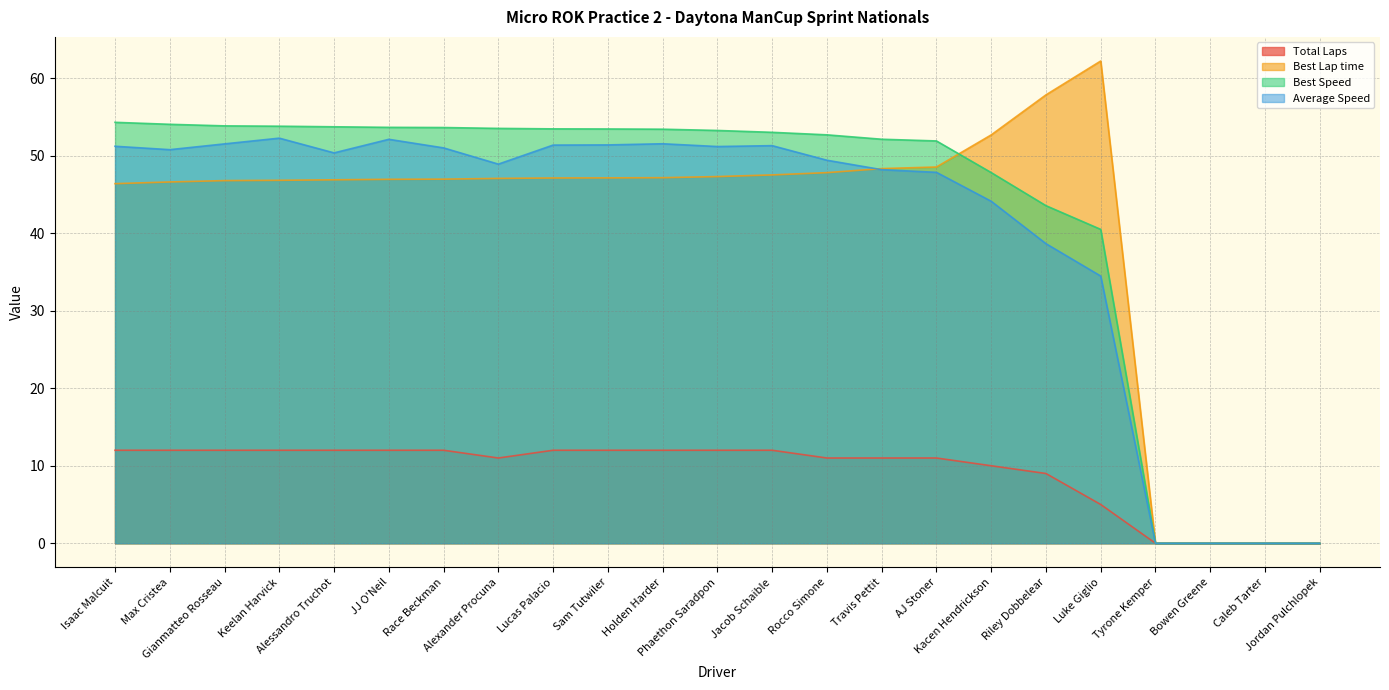

Rank the series at Travis Pettit from highest to lowest value.

Best Speed, Best Lap time, Average Speed, Total Laps